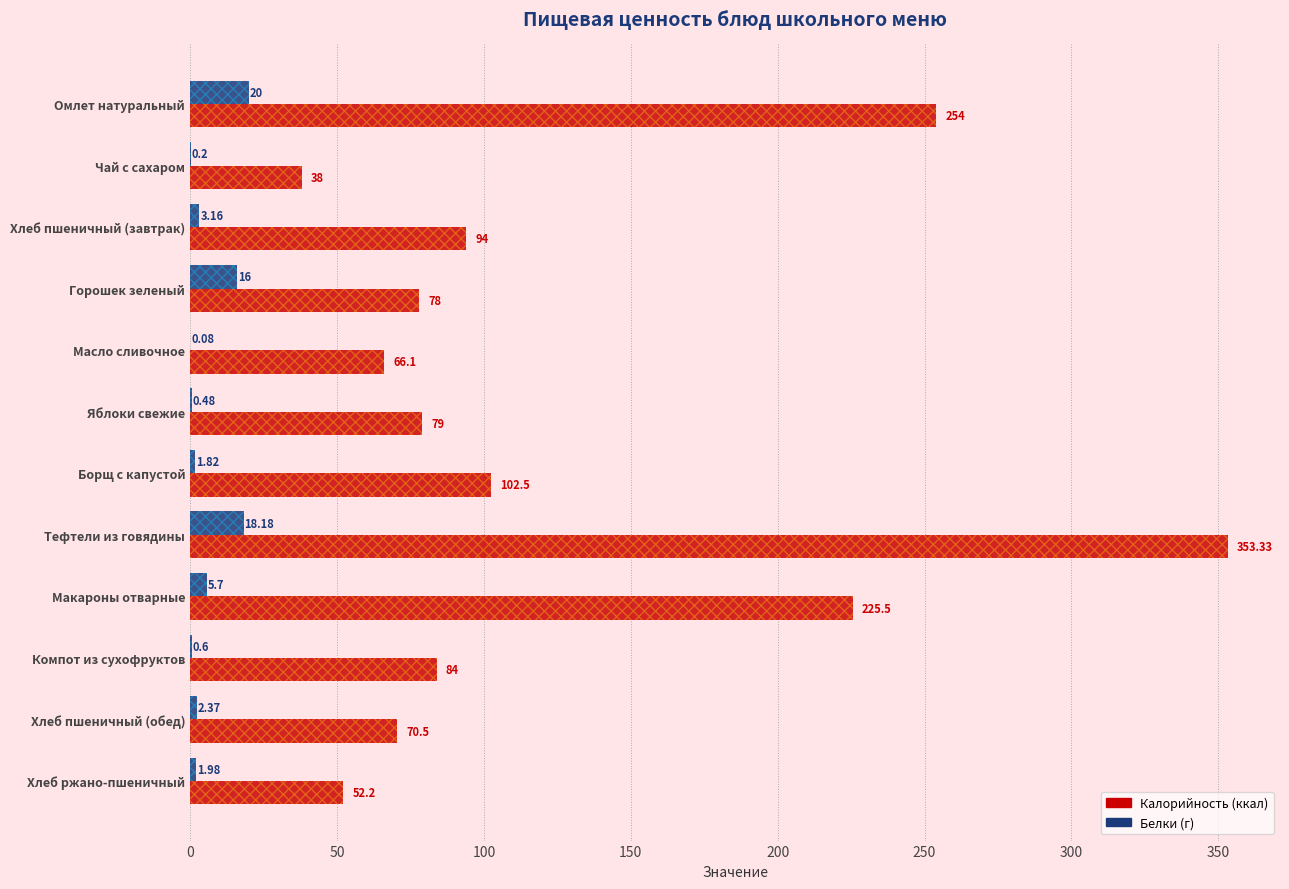

What is the sum of the Белки values at Тефтели из говядины and Омлет натуральный?

38.2